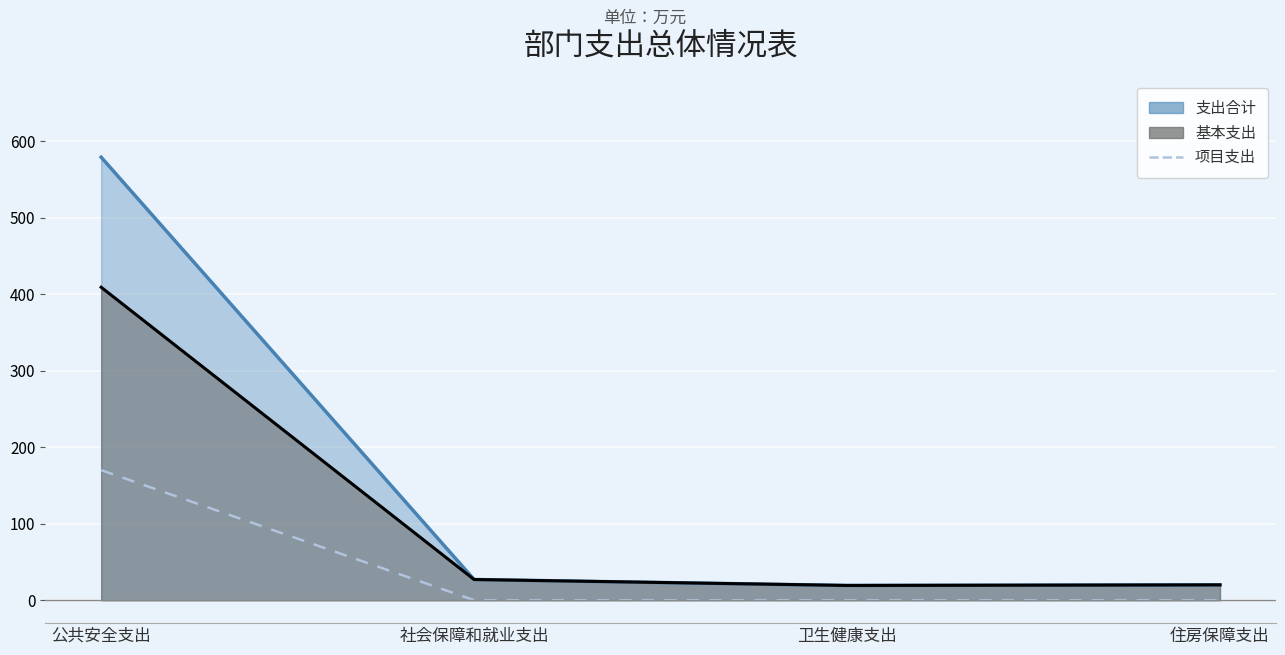

How many distinct data groups are displayed?

1